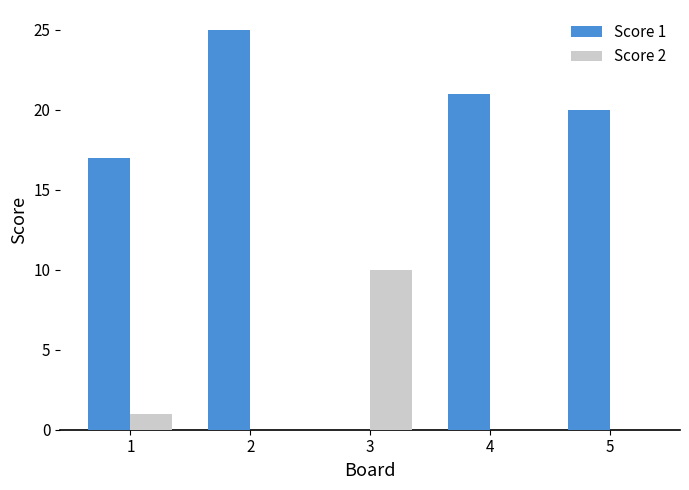

How many Score 2 values are between 0 and 1?

4